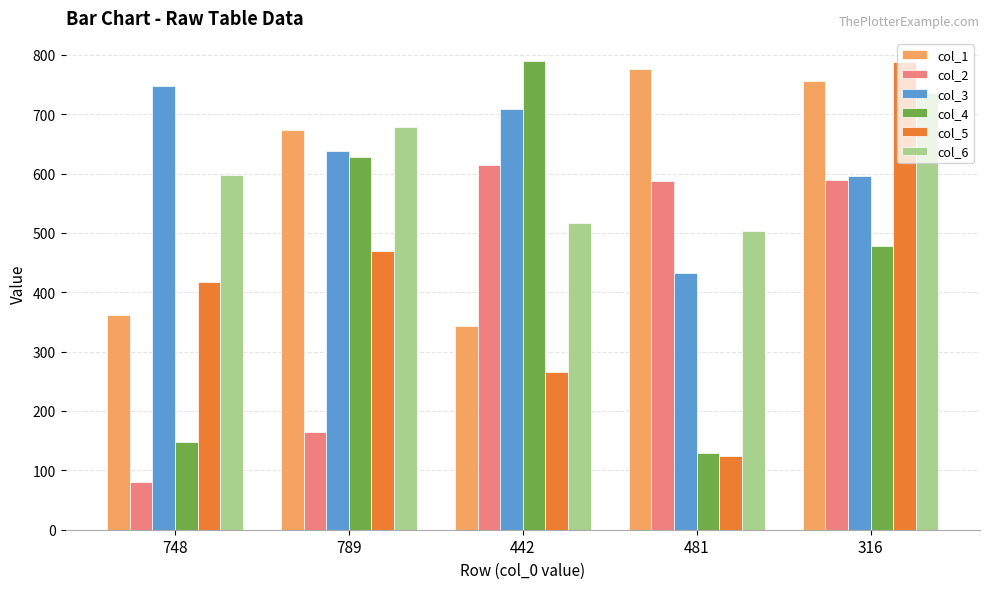

Count the number of categories in the chart.

5